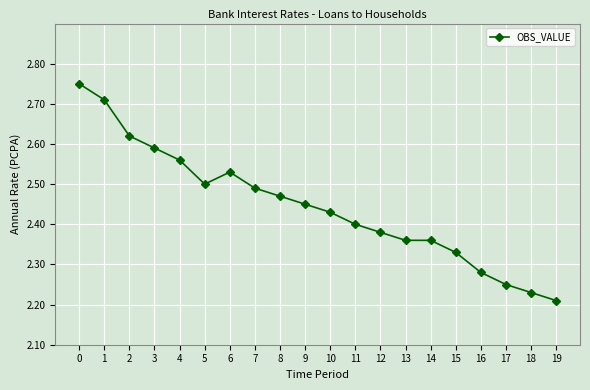

The chart shows a value of 3.2 at 11. True or false?

False